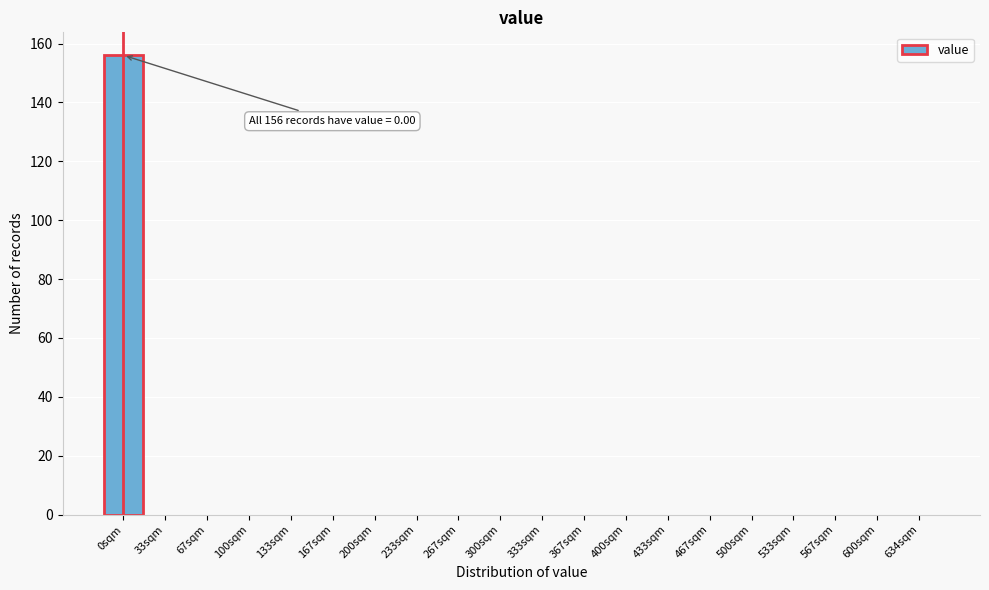

Reading left to right, extract all data points from this chart.

0sqm=156	33sqm=0	67sqm=0	100sqm=0	133sqm=0	167sqm=0	200sqm=0	233sqm=0	267sqm=0	300sqm=0	333sqm=0	367sqm=0	400sqm=0	433sqm=0	467sqm=0	500sqm=0	533sqm=0	567sqm=0	600sqm=0	634sqm=0